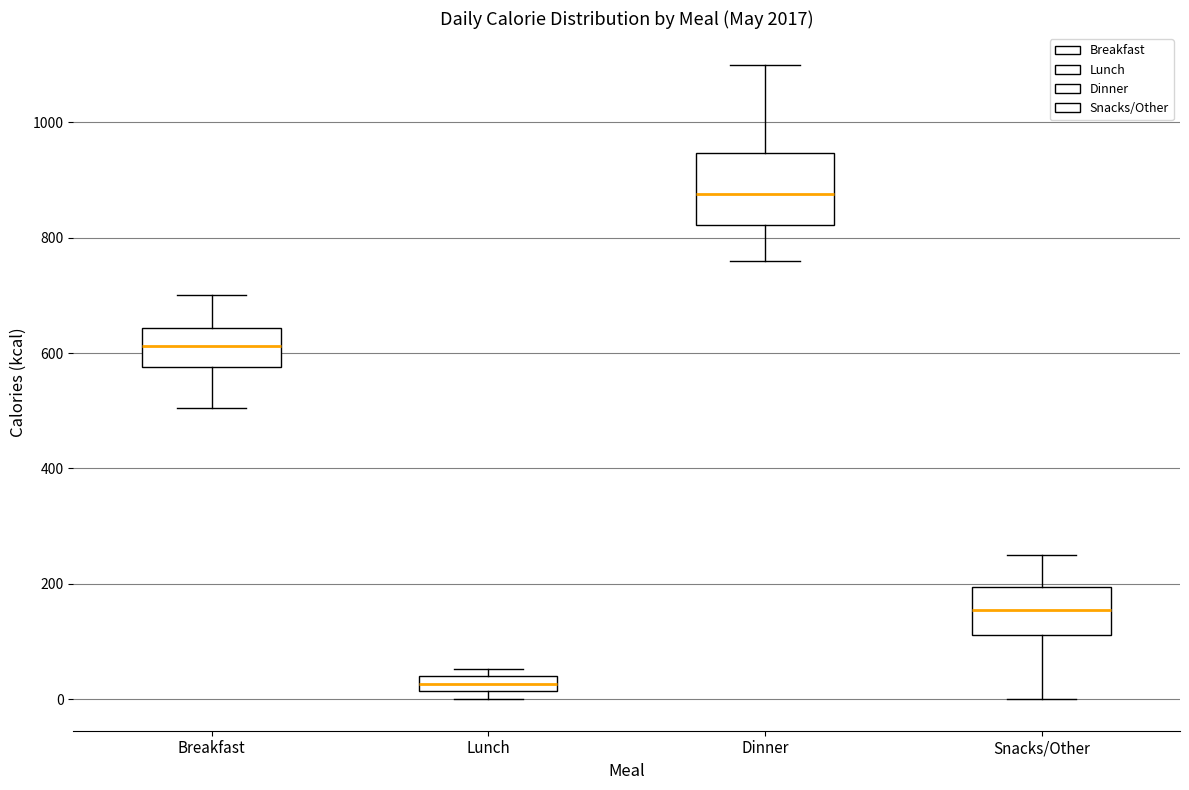

Which box's median line is the highest?

Dinner